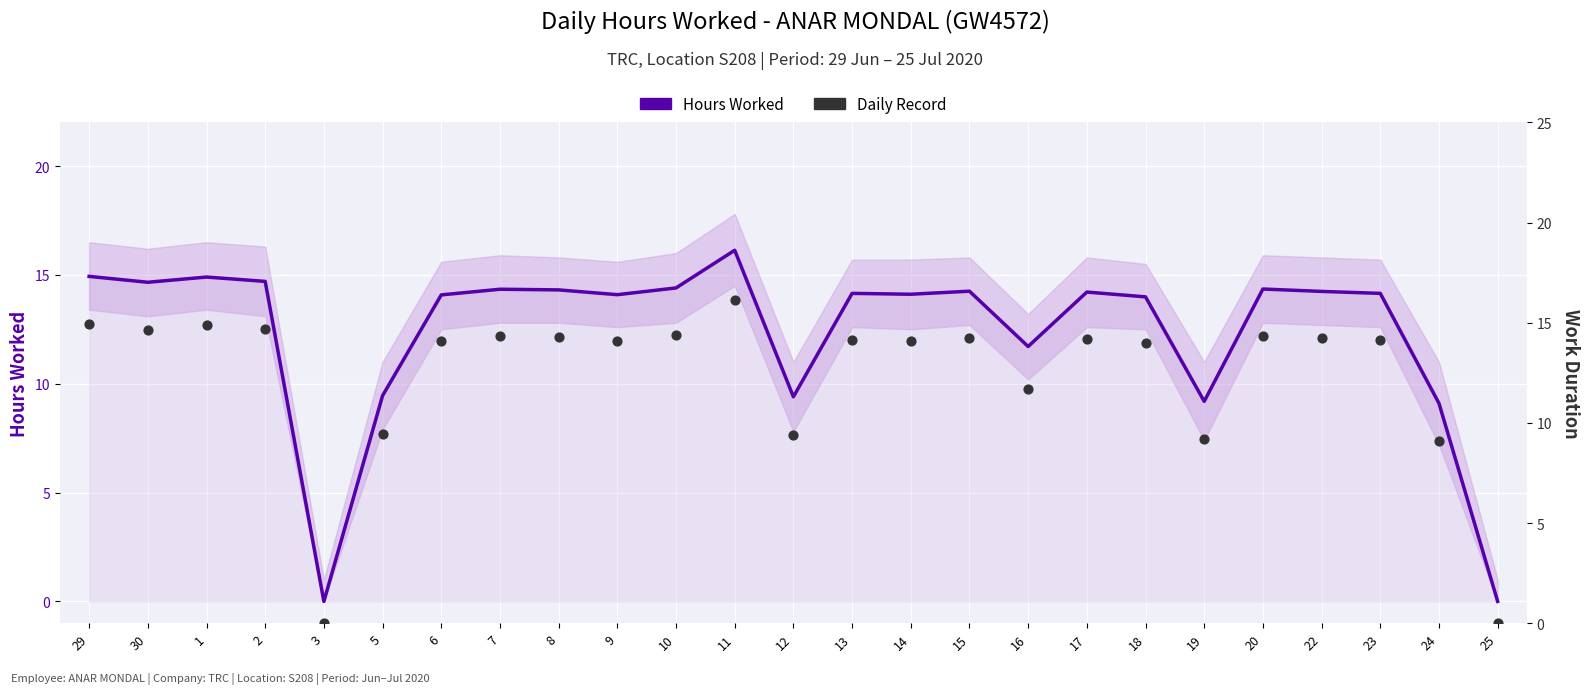

At which category is the sum across all series the highest?

11